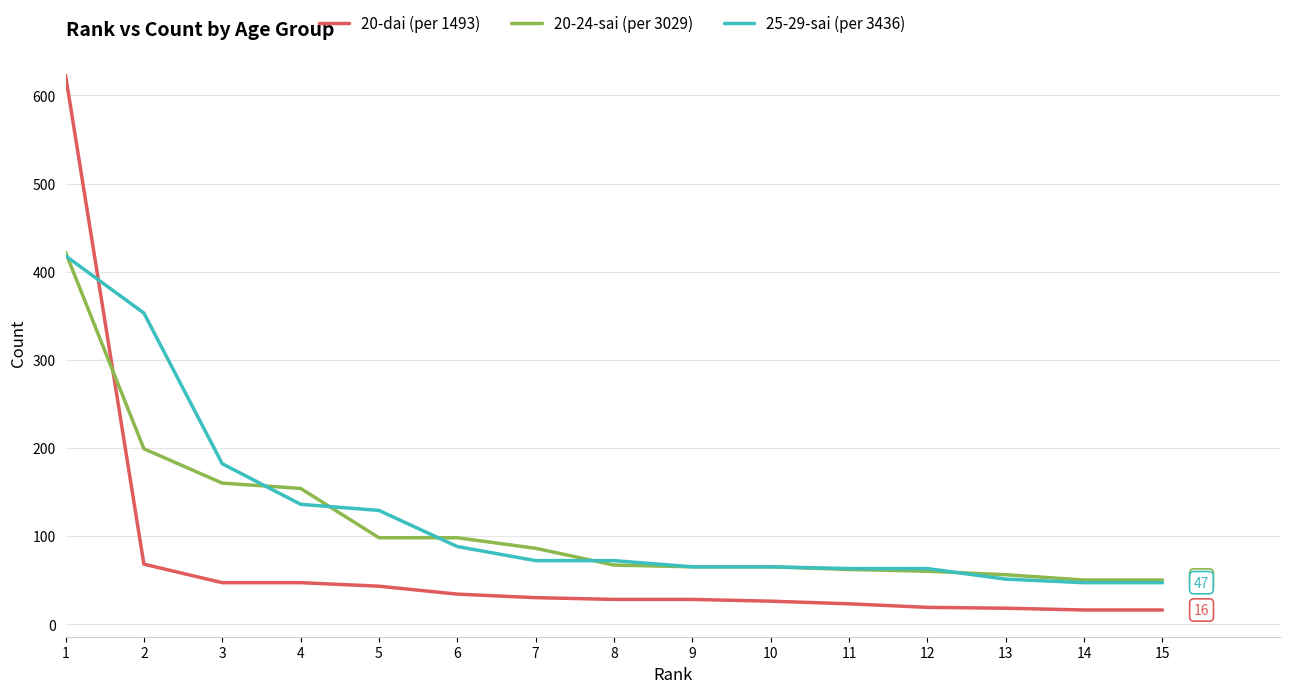

Which series has the largest range (max minus min)?

20-dai (per 1493)